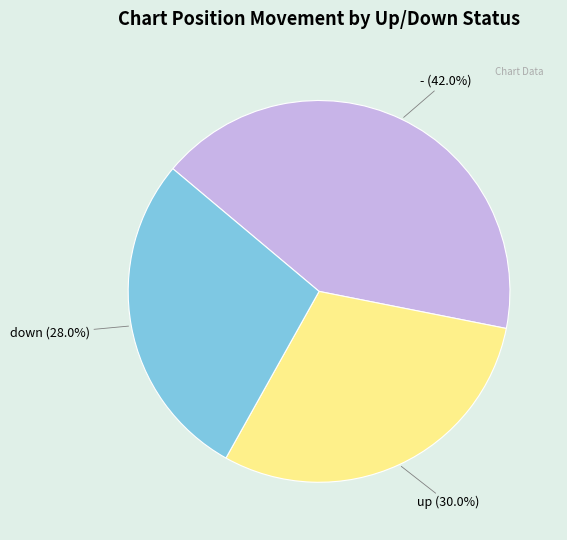

What percentage is the - slice, to the nearest percent?

42%